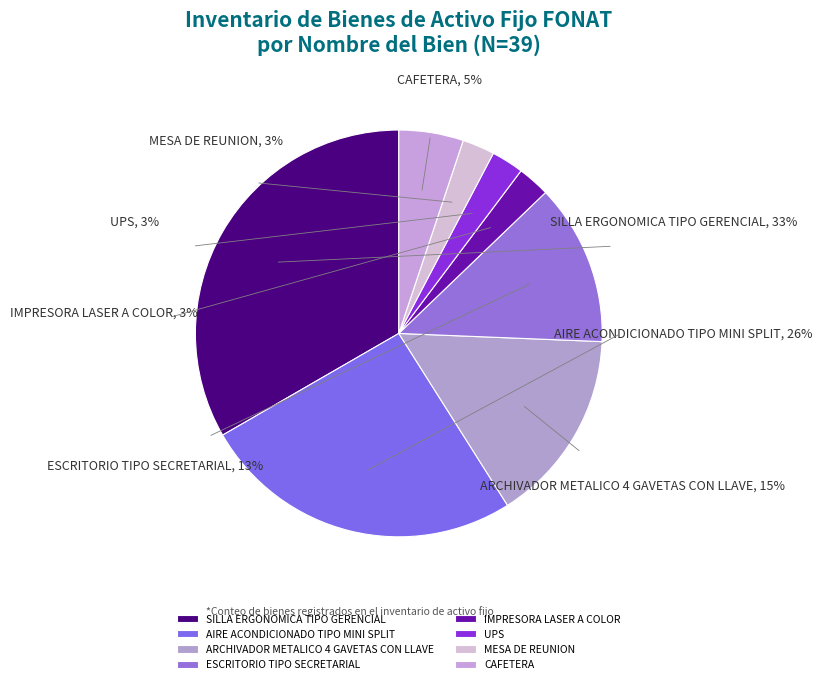

What is the total percentage of MESA DE REUNION and UPS?

5.1%